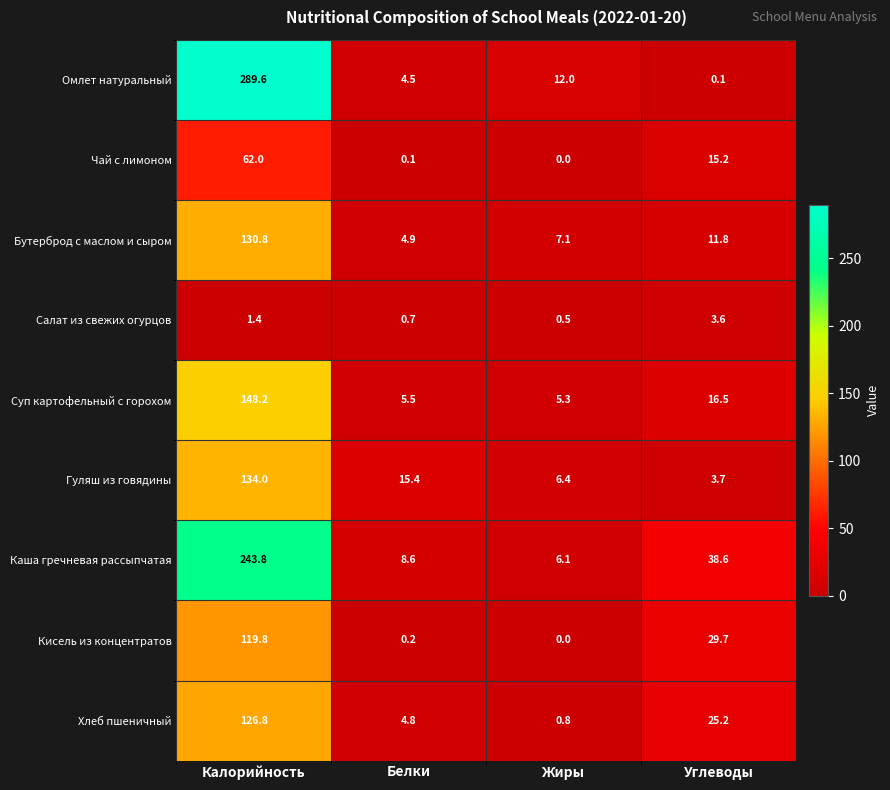

What is the lowest value of the Каша гречневая рассыпчатая series?

6.1